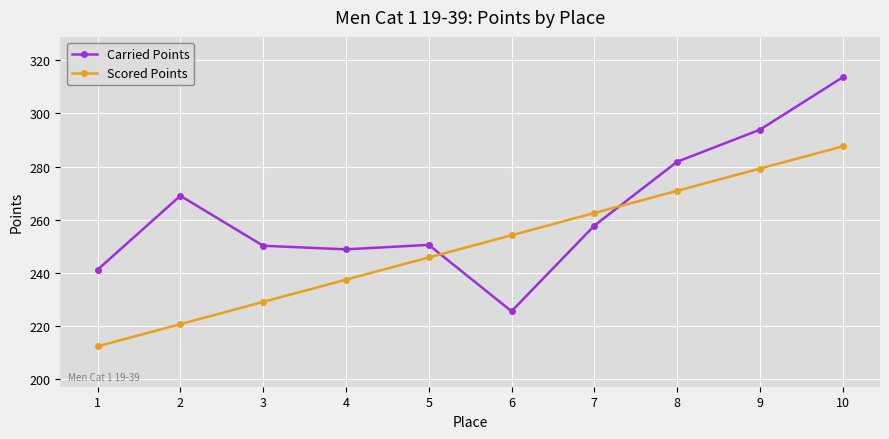

How many times do Carried Points and Scored Points cross each other?

2